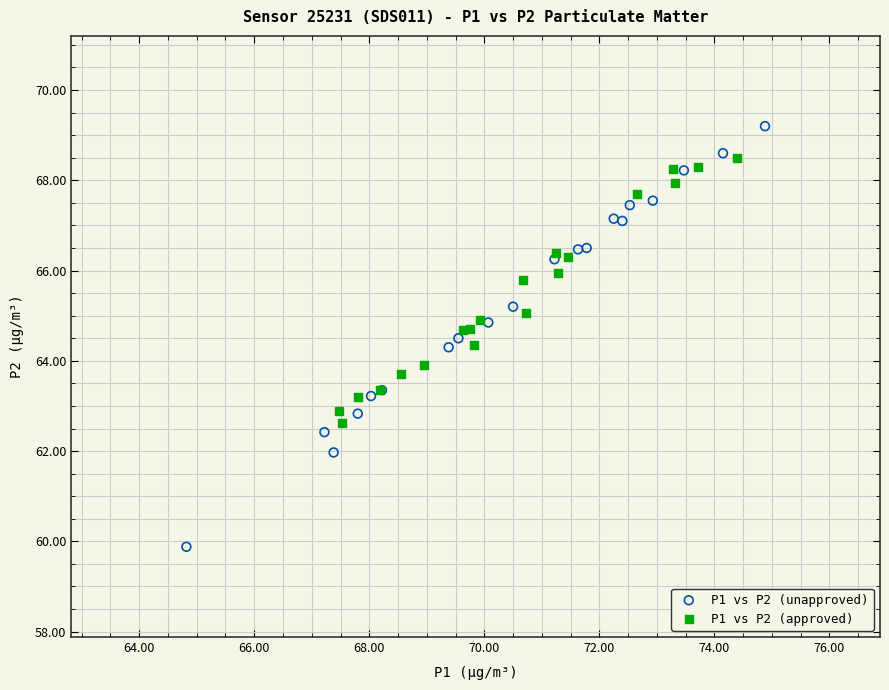

Which series contains the highest Y value?

P1 vs P2 (unapproved)